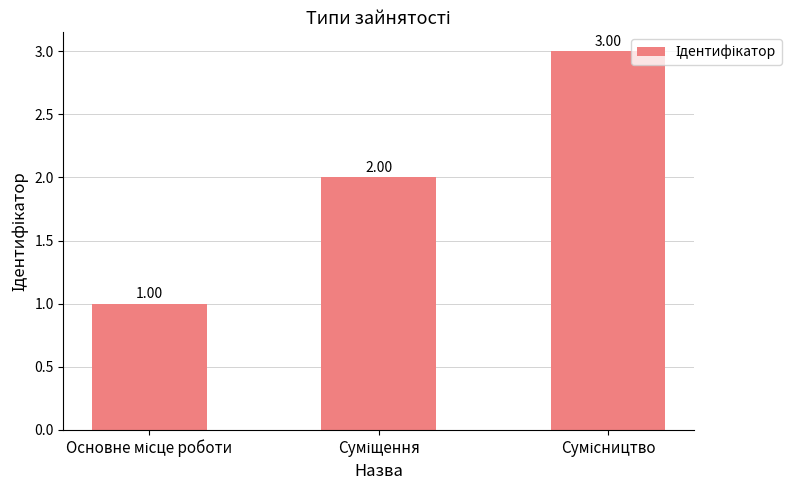

Count the values in the range 1 to 3.

3